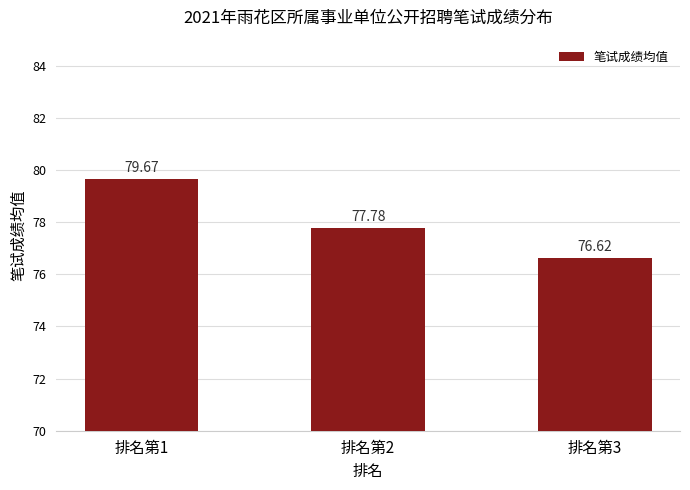

How many data points are above 77?

2